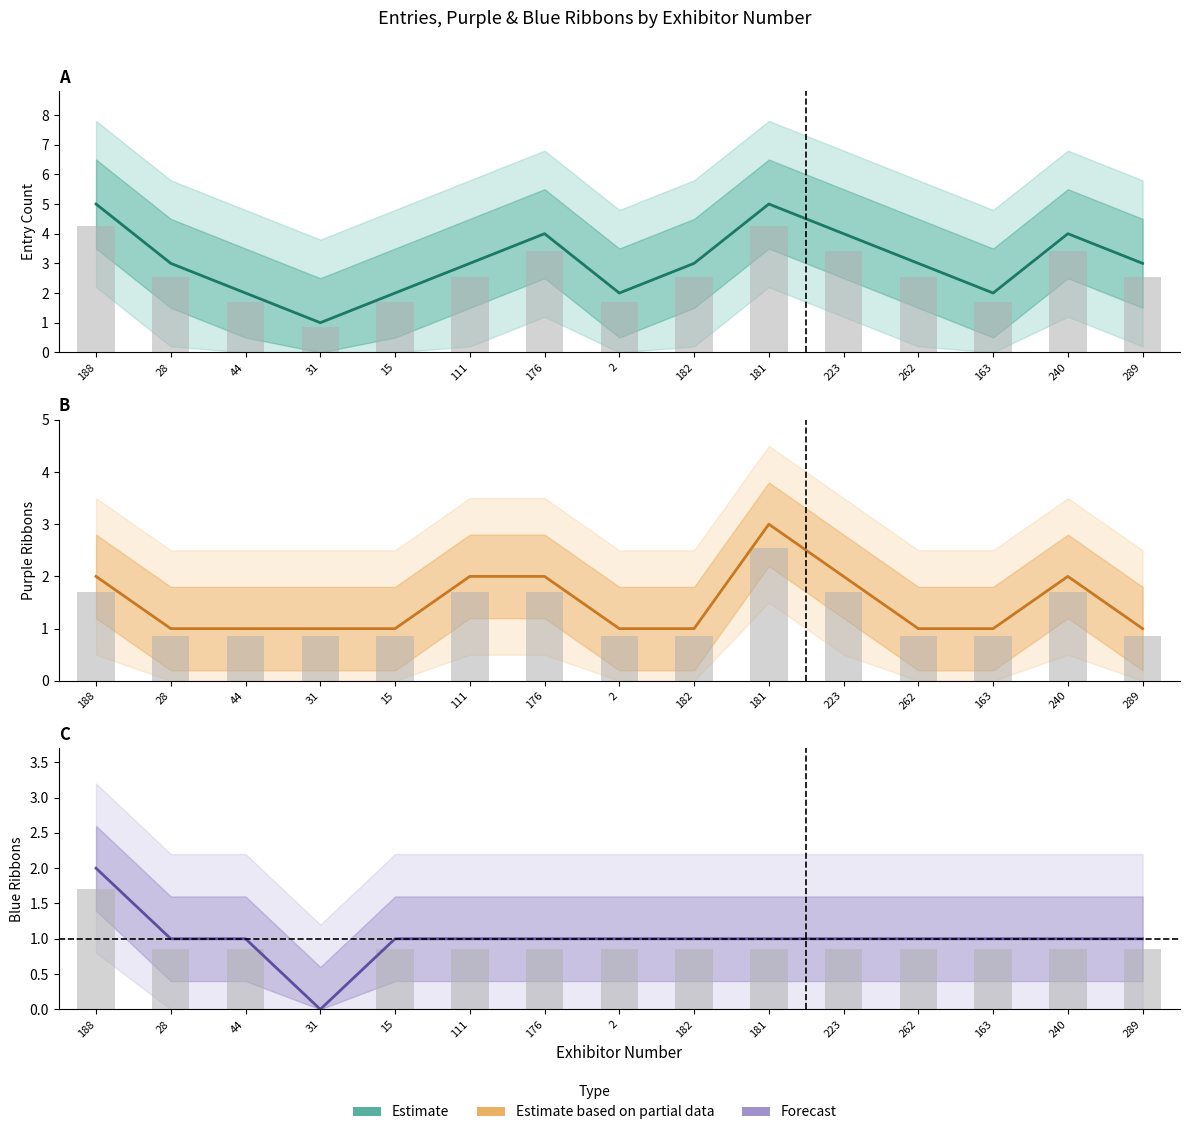

What is the label of the 13th bar from the left?

163